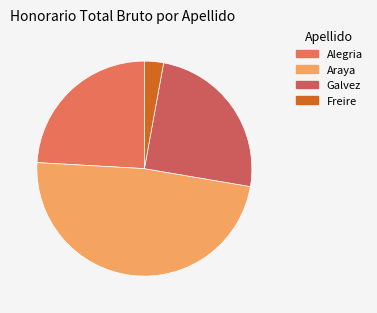

How many slices are in this pie chart?

4